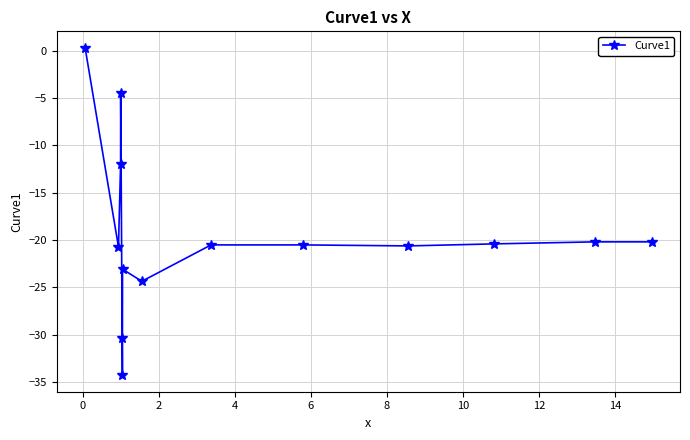

True or false: there are more than 0 points higher than both neighbors.

True